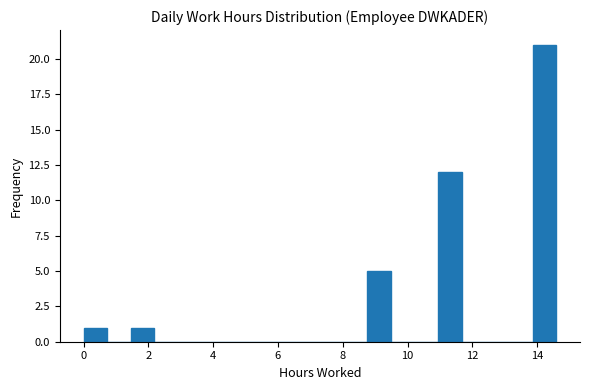

Around what value on the x-axis is the tallest bar? Give the approximate position of its centre, as read against the axis.

14.2